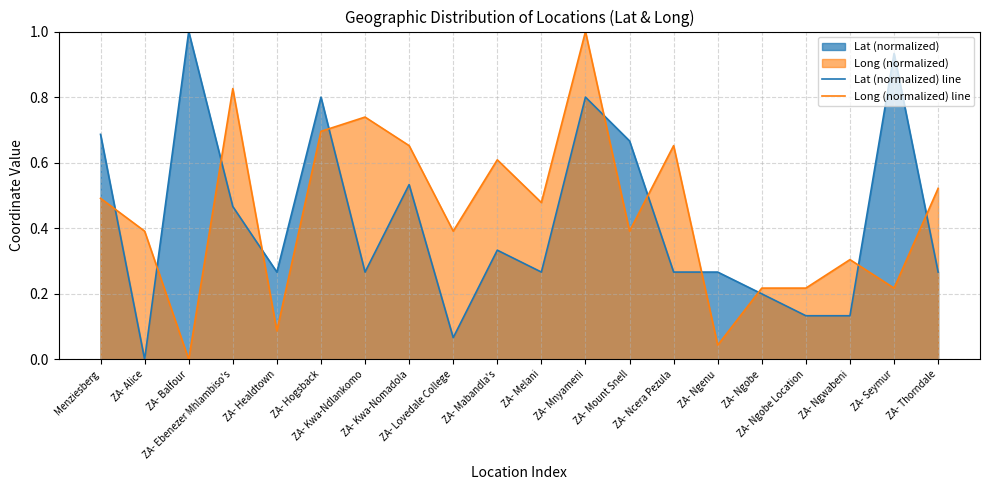

Which category has the highest value in the Long (normalized) line series?

ZA- Mnyameni